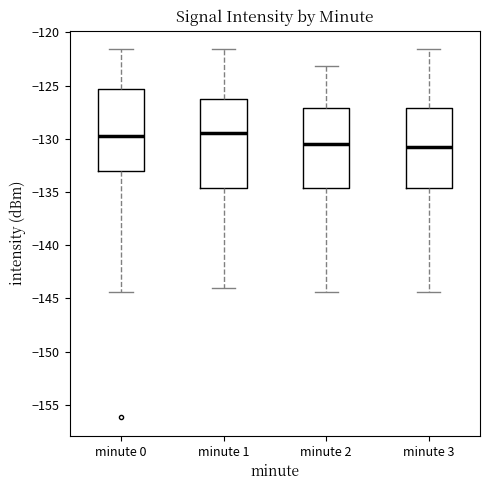

Comparing the boxes themselves (not the whiskers), which one is the tallest?

minute 1